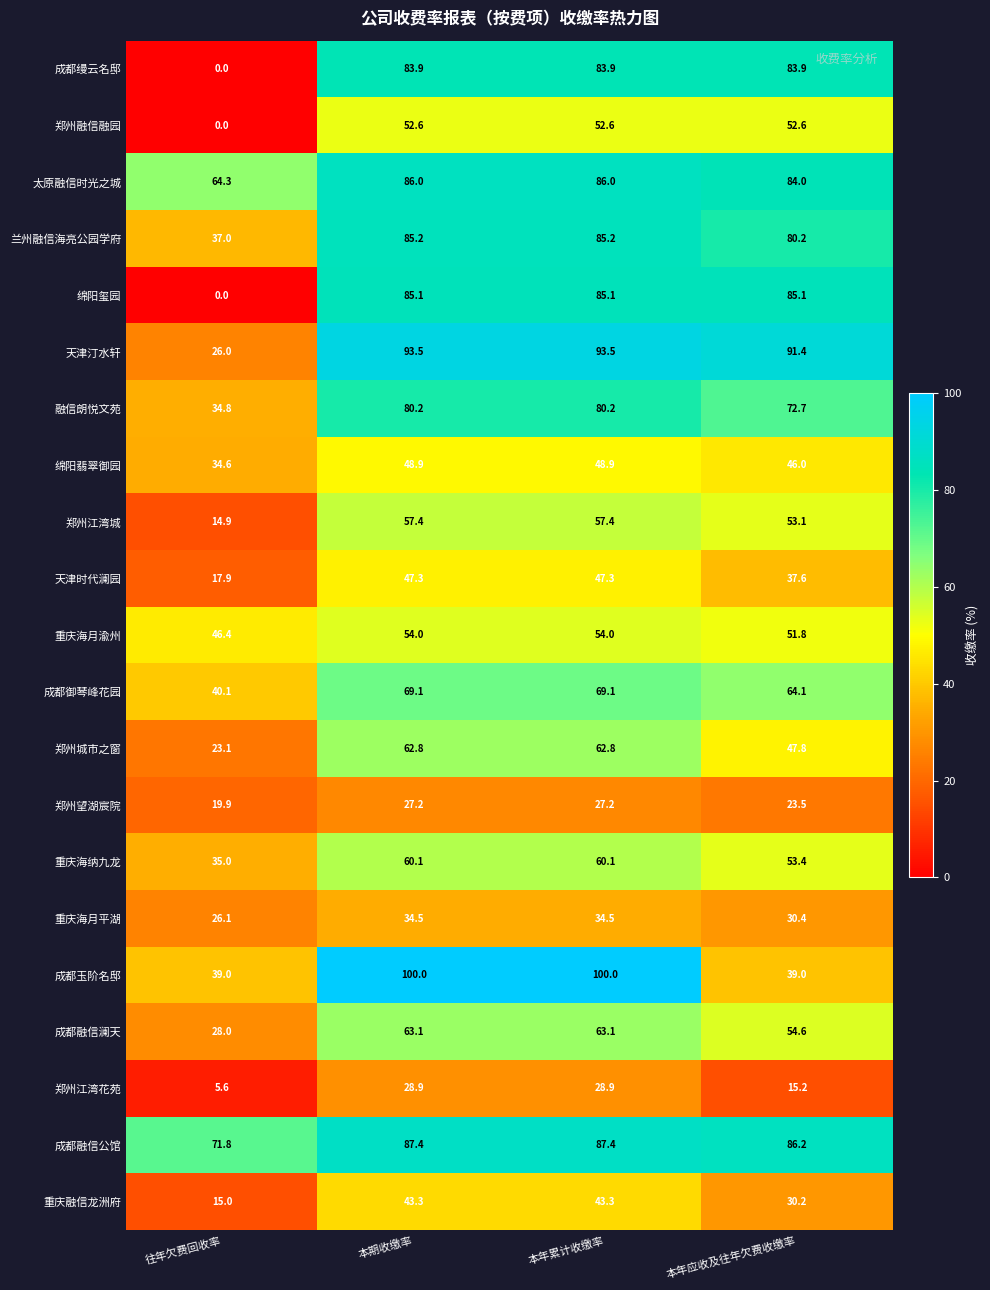

What is the sum of all 郑州融信融园 values?

157.8